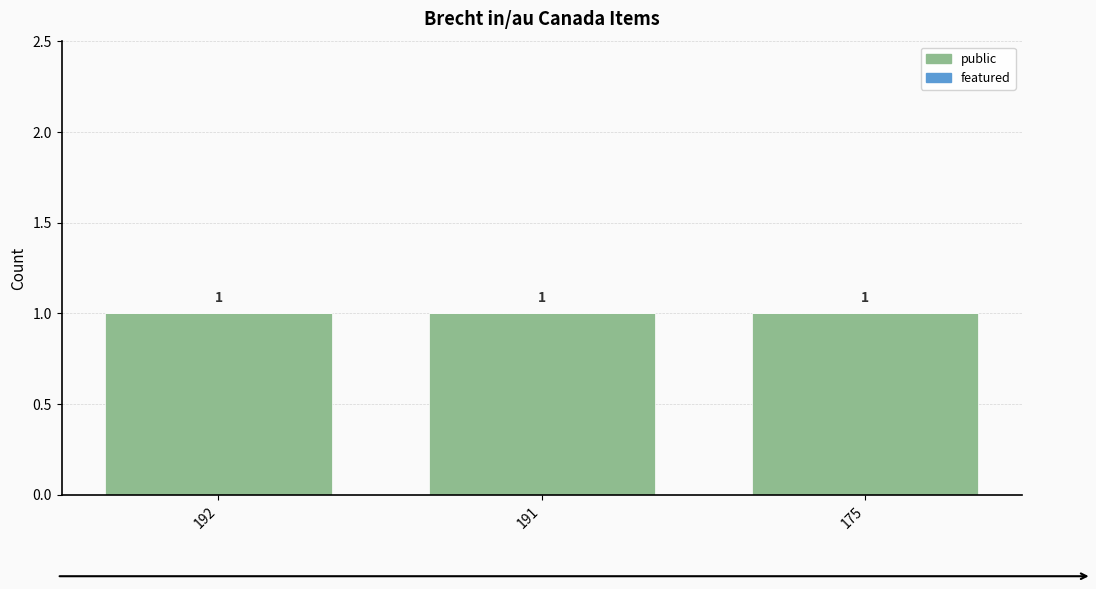

How many bars are there in total?

6